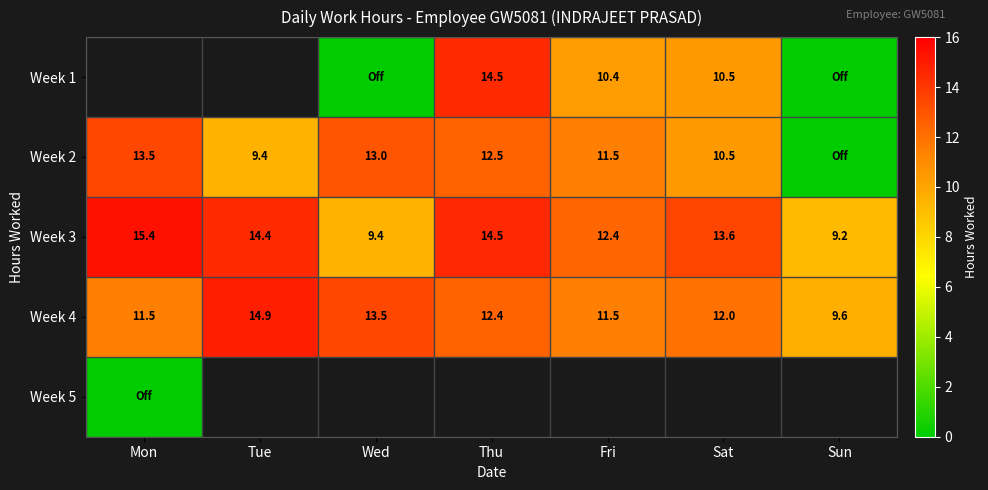

How many data points does each series have?

7